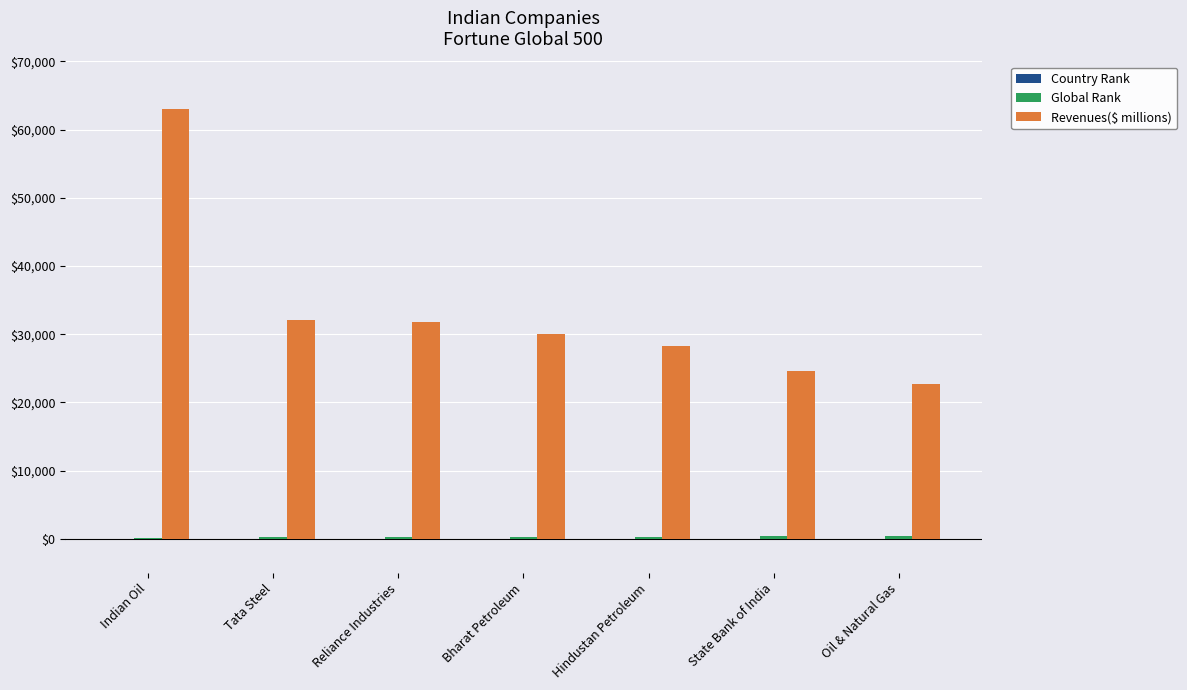

At which category is the sum across all series the highest?

Indian Oil